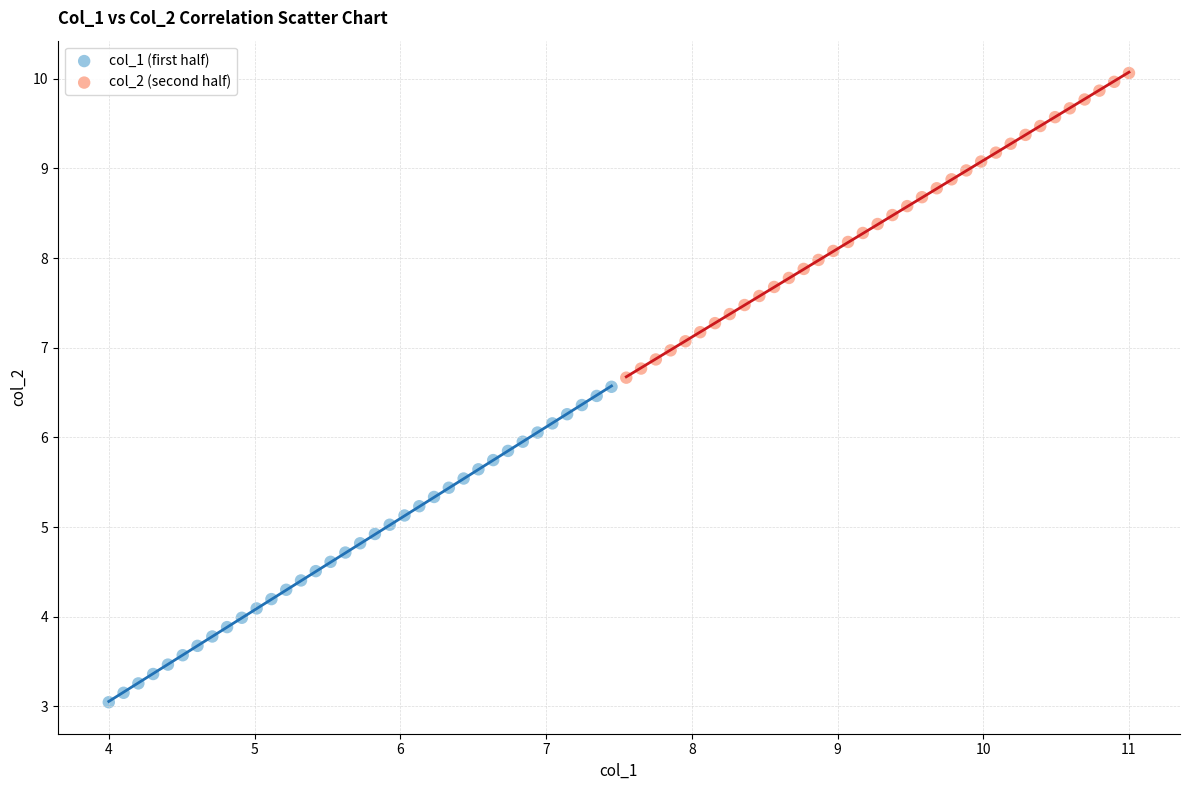

Which series contains the lowest Y value?

col_1 (first half)